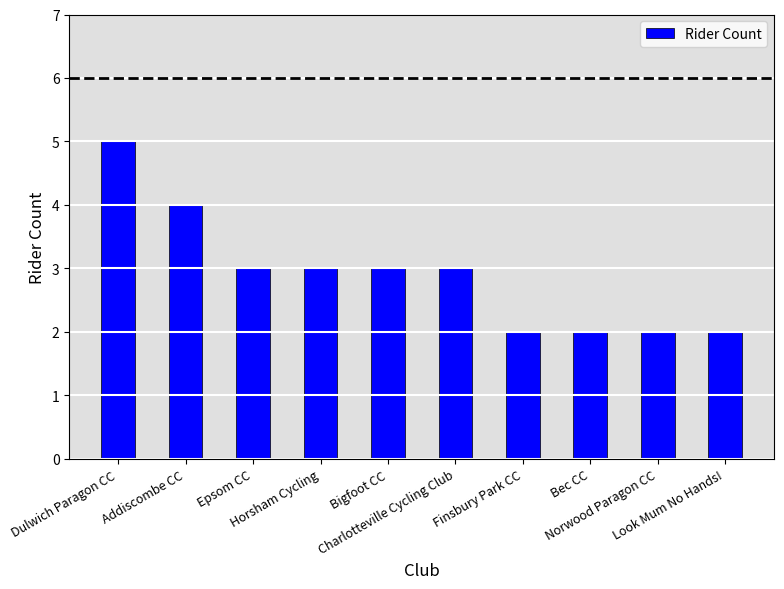

Count the values in the range 2 to 3.

8